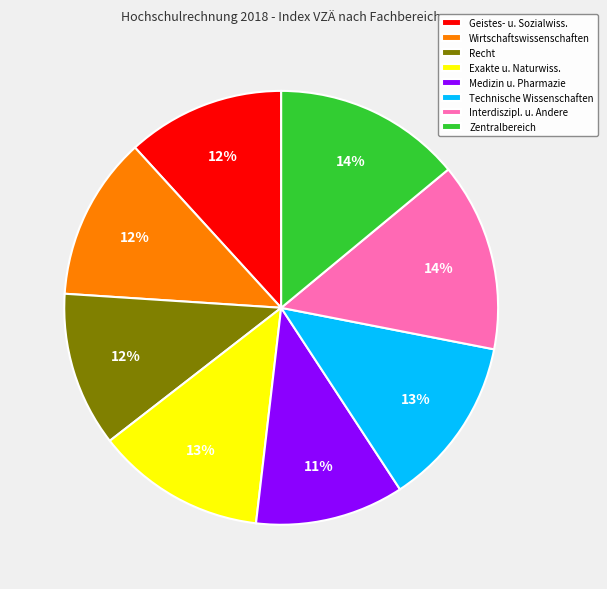

Between Interdiszipl. u. Andere and Technische Wissenschaften, which is larger?

Interdiszipl. u. Andere